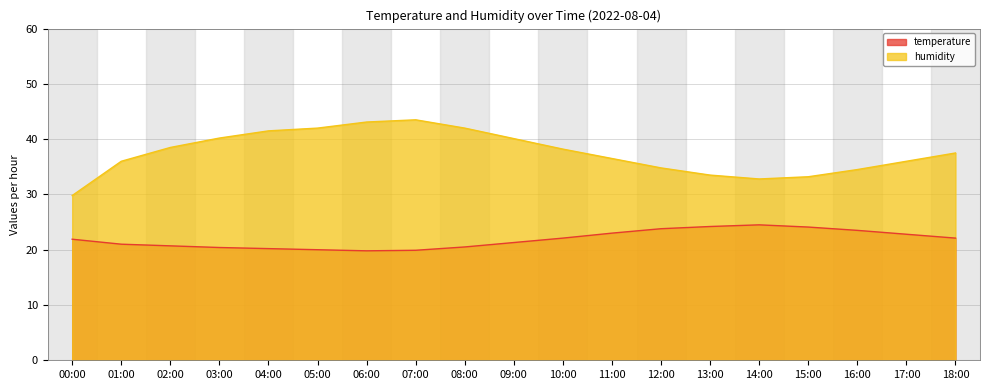

List the series in order of their overall mean, lowest first.

temperature, humidity